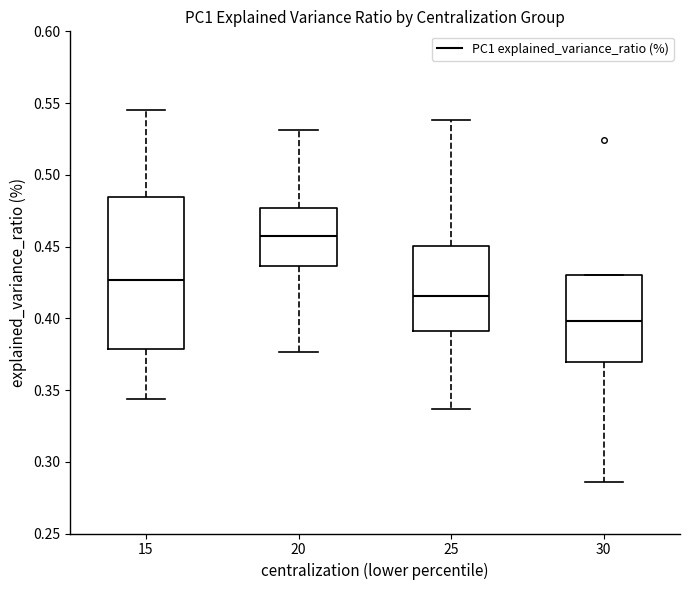

Reading left to right, transcribe this box plot: for each box, give where its median line is, the range the box spans, and where its two whiskers end, as read against the y-axis. The values are not printed on the chart, so give them approximately, as read against the axis.

15: median 0.425, box 0.380 to 0.485, whiskers 0.345 to 0.545
20: median 0.455, box 0.435 to 0.475, whiskers 0.375 to 0.530
25: median 0.415, box 0.390 to 0.450, whiskers 0.335 to 0.540
30: median 0.400, box 0.370 to 0.430, whiskers 0.285 to 0.430